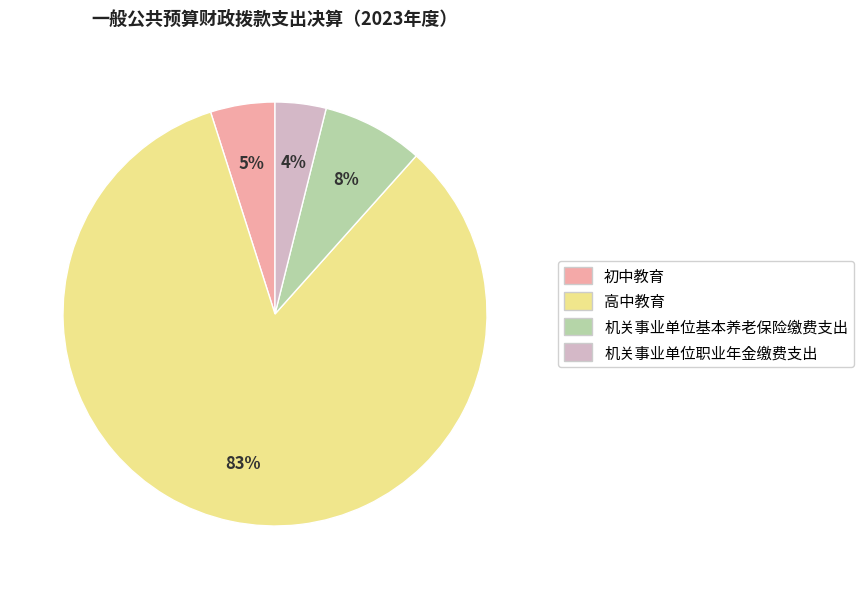

Do 初中教育 and 高中教育 together represent more than half of the pie?

Yes